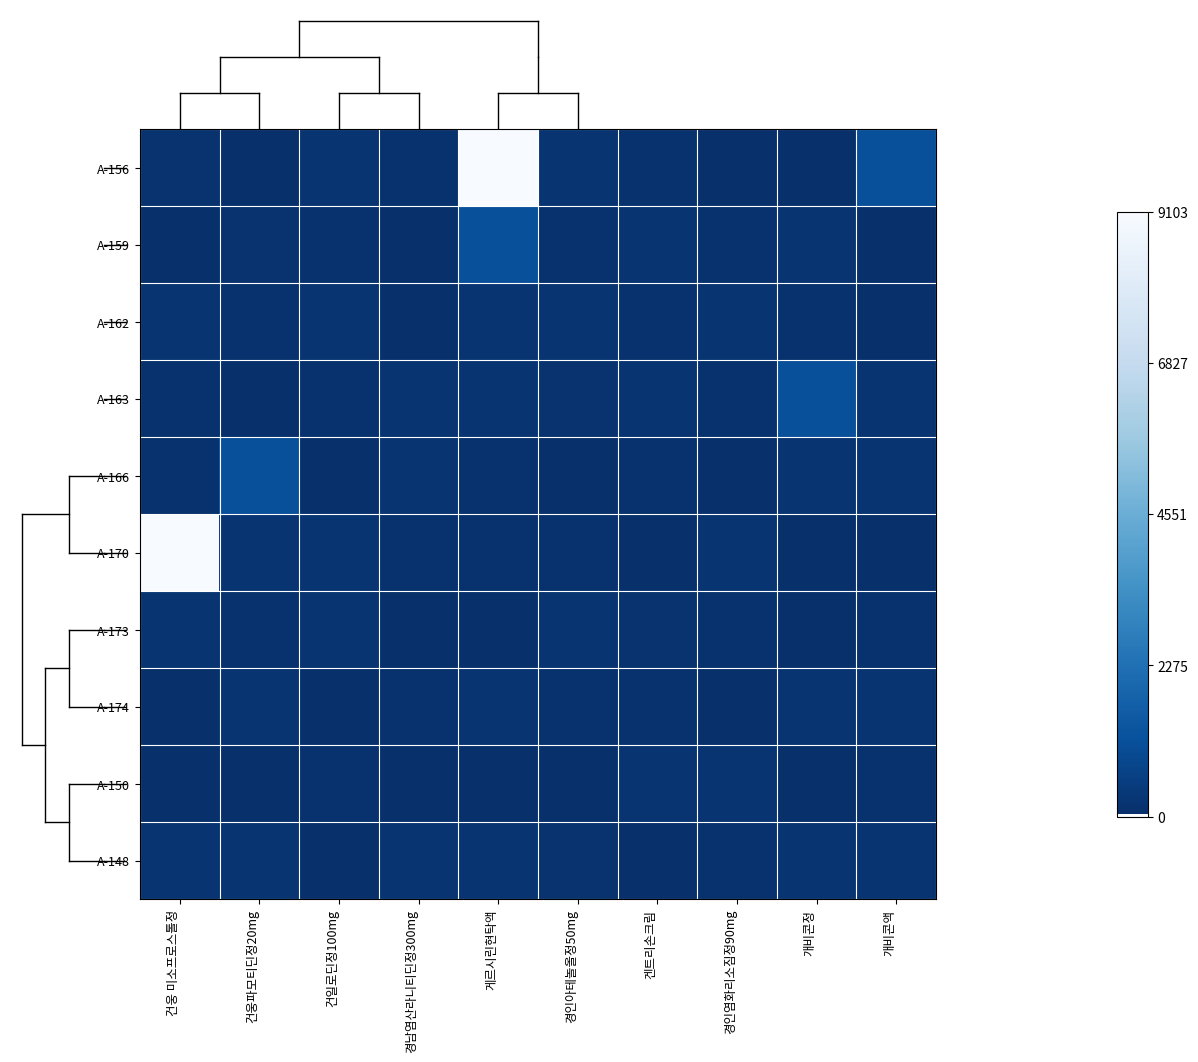

Reading left to right, extract all data points from this chart.

A-156: 건웅 미소프로스톨정=173	건웅파모티딘정20mg=39	건일로딘정100mg=178	경남염산라니티딘정300mg=139	게르시린현탁액=9103	경인아테놀올정50mg=243	겐트리손크림=120	경인염화리소짐정90mg=36	개비콘정=66	개비콘액=1160
A-159: 건웅 미소프로스톨정=39	건웅파모티딘정20mg=173	건일로딘정100mg=120	경남염산라니티딘정300mg=36	게르시린현탁액=1160	경인아테놀올정50mg=120	겐트리손크림=178	경인염화리소짐정90mg=139	개비콘정=243	개비콘액=66
A-162: 건웅 미소프로스톨정=178	건웅파모티딘정20mg=120	건일로딘정100mg=182	경남염산라니티딘정300mg=103	게르시린현탁액=220	경인아테놀올정50mg=182	겐트리손크림=139	경인염화리소짐정90mg=178	개비콘정=114	개비콘액=103
A-163: 건웅 미소프로스톨정=120	건웅파모티딘정20mg=36	건일로딘정100mg=139	경남염산라니티딘정300mg=178	게르시린현탁액=243	경인아테놀올정50mg=173	겐트리손크림=182	경인염화리소짐정90mg=120	개비콘정=1160	개비콘액=182
A-166: 건웅 미소프로스톨정=139	건웅파모티딘정20mg=1160	건일로딘정100mg=103	경남염산라니티딘정300mg=182	게르시린현탁액=114	경인아테놀올정50mg=56	겐트리손크림=120	경인염화리소짐정90mg=103	개비콘정=182	개비콘액=178
A-170: 건웅 미소프로스톨정=9103	건웅파모티딘정20mg=243	건일로딘정100mg=220	경남염산라니티딘정300mg=114	게르시린현탁액=139	경인아테놀올정50mg=139	겐트리손크림=103	경인염화리소짐정90mg=182	개비콘정=36	개비콘액=56
A-173: 건웅 미소프로스톨정=243	건웅파모티딘정20mg=120	건일로딘정100mg=182	경남염산라니티딘정300mg=56	게르시린현탁액=103	경인아테놀올정50mg=182	겐트리손크림=173	경인염화리소짐정90mg=114	개비콘정=103	개비콘액=120
A-174: 건웅 미소프로스톨정=36	건웅파모티딘정20mg=178	건일로딘정100mg=103	경남염산라니티딘정300mg=139	게르시린현탁액=182	경인아테놀올정50mg=120	겐트리손크림=114	경인염화리소짐정90mg=36	개비콘정=178	개비콘액=182
A-150: 건웅 미소프로스톨정=66	건웅파모티딘정20mg=66	건일로딘정100mg=114	경남염산라니티딘정300mg=103	게르시린현탁액=36	경인아테놀올정50mg=103	겐트리손크림=182	경인염화리소짐정90mg=178	개비콘정=45	개비콘액=114
A-148: 건웅 미소프로스톨정=188	건웅파모티딘정20mg=243	건일로딘정100mg=56	경남염산라니티딘정300mg=182	게르시린현탁액=178	경인아테놀올정50mg=173	겐트리손크림=56	경인염화리소짐정90mg=139	개비콘정=182	개비콘액=188